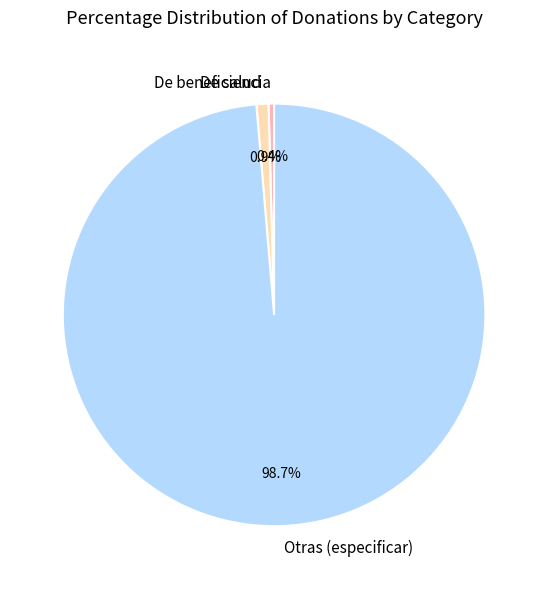

How many segments does this pie chart have?

3